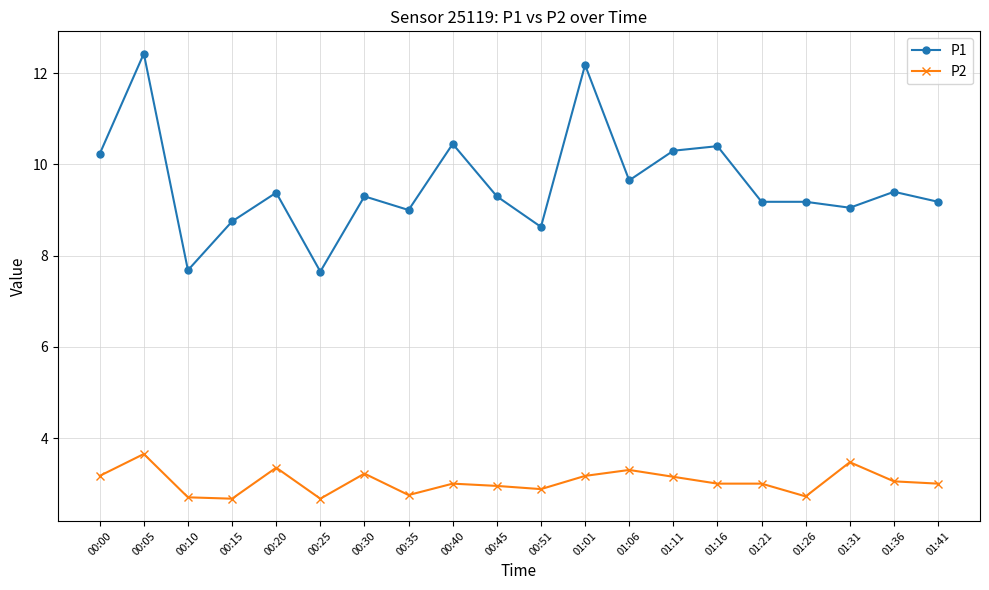

True or false: P1 and P2 intersect in this chart.

False